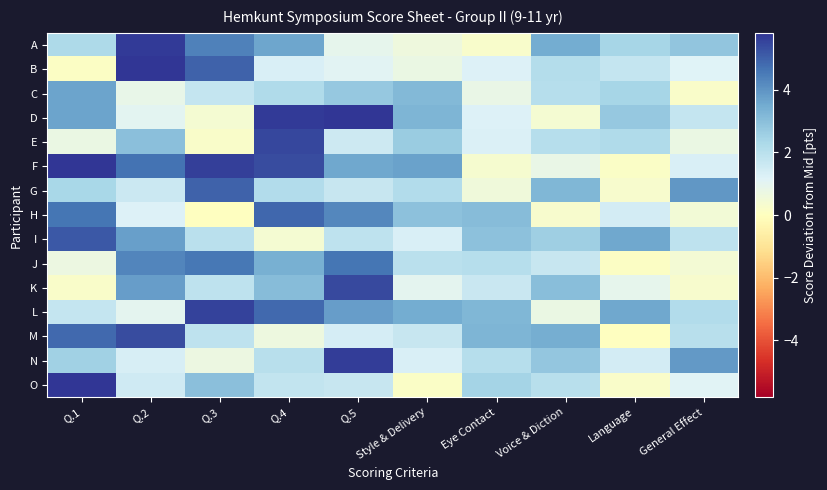

Between Q.1 and General Effect, which series saw the biggest shift?

O